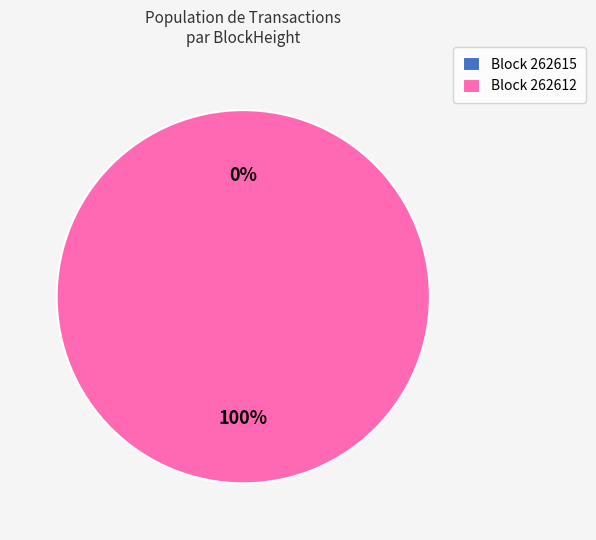

What portion of the pie excludes 262615?

100.0%